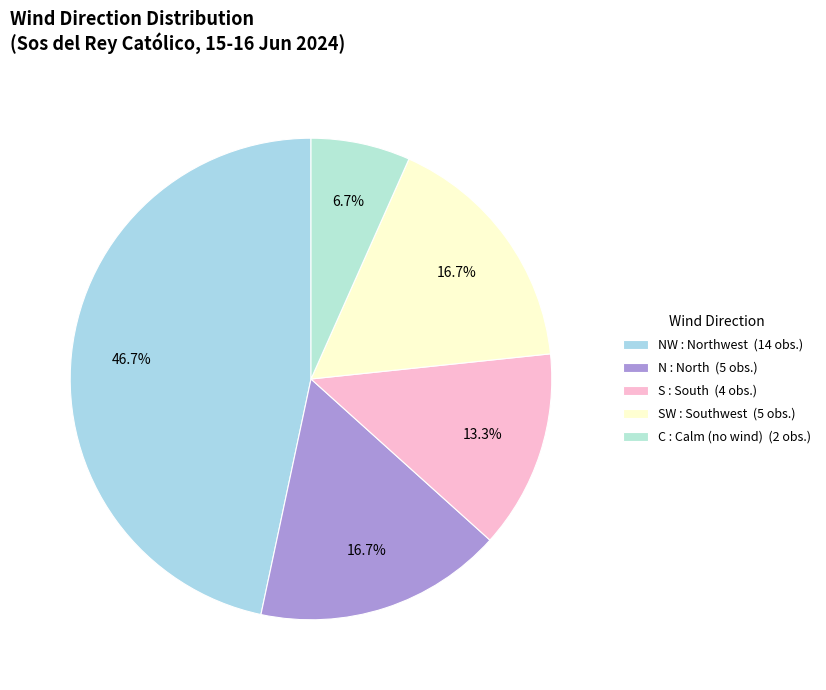

What is the largest slice in the pie chart?

NW : Northwest (14 obs.)